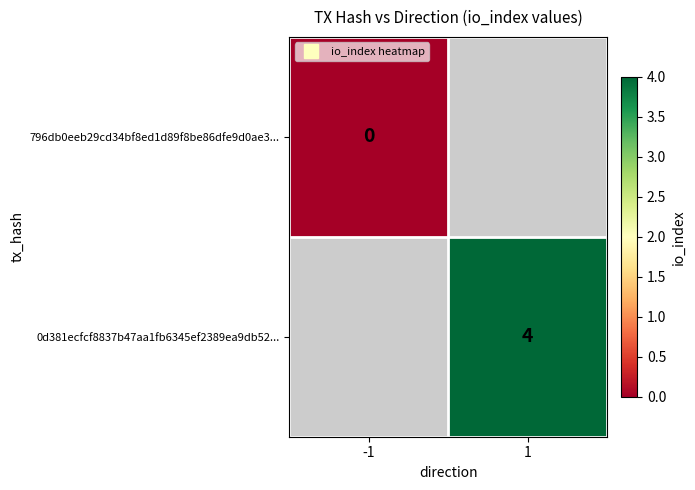

True or false: 0d381ecfcf8837b47aa1fb6345ef2389ea9db52... has a value of 4.0 at 1.

True